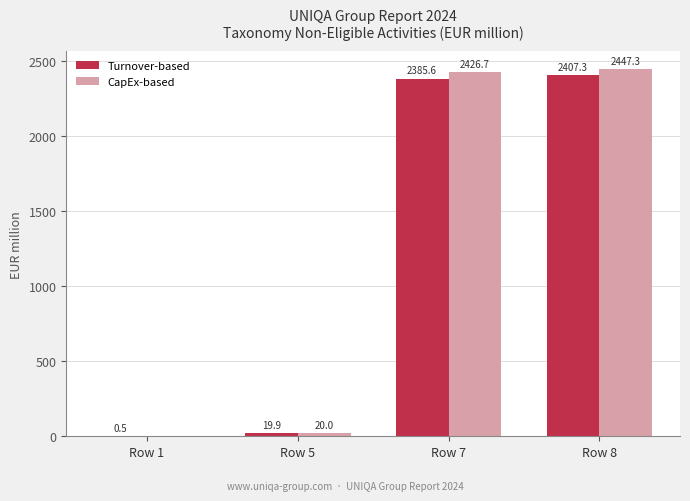

Reading right to left, list all the values displayed in this chart.

Turnover-based: 2407.3	2385.6	19.9	0.5
CapEx-based: 2447.3	2426.7	20.0	0.0